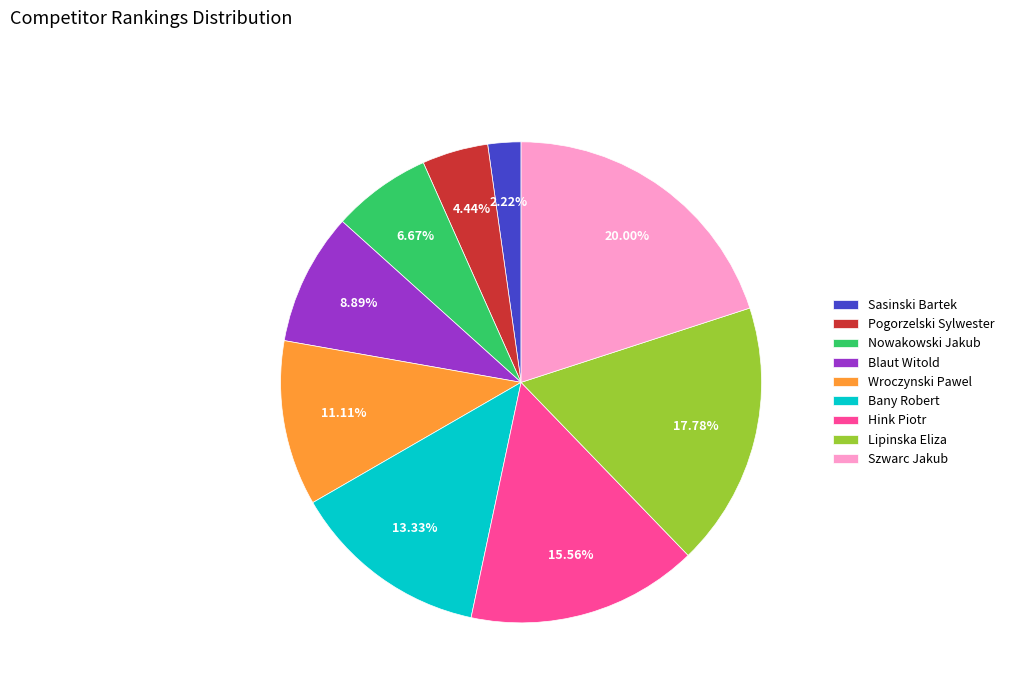

Does Nowakowski Jakub account for over 50% of the chart?

No